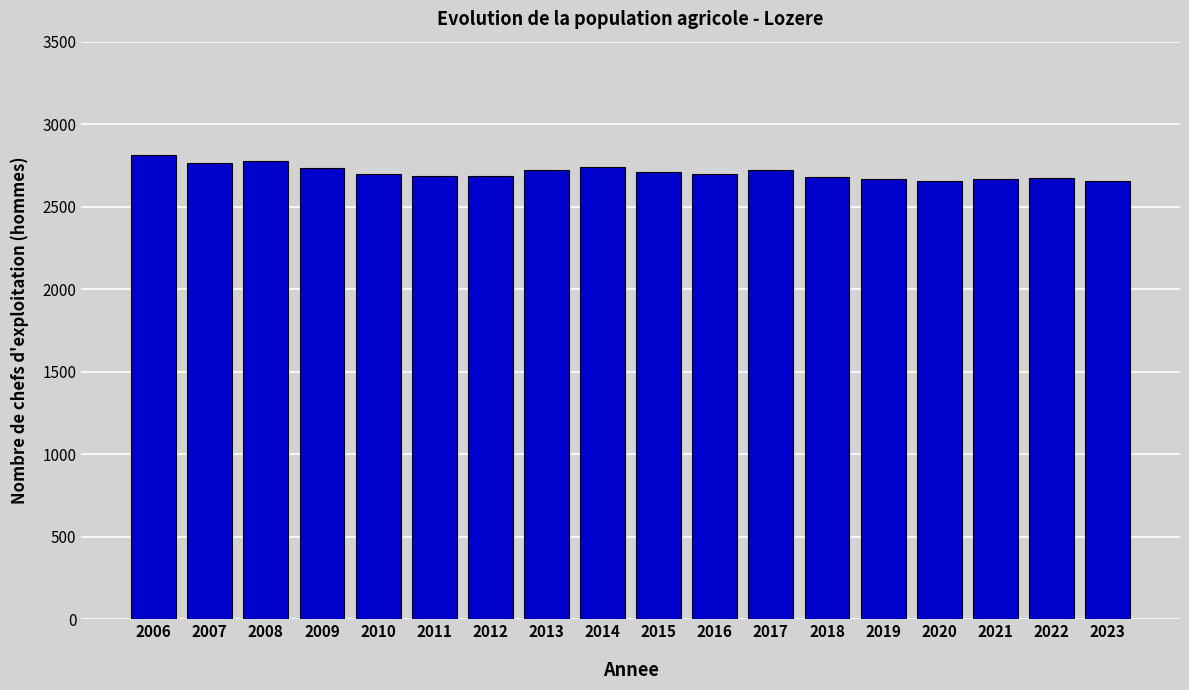

The chart shows a value of 2815 at 2006. True or false?

True